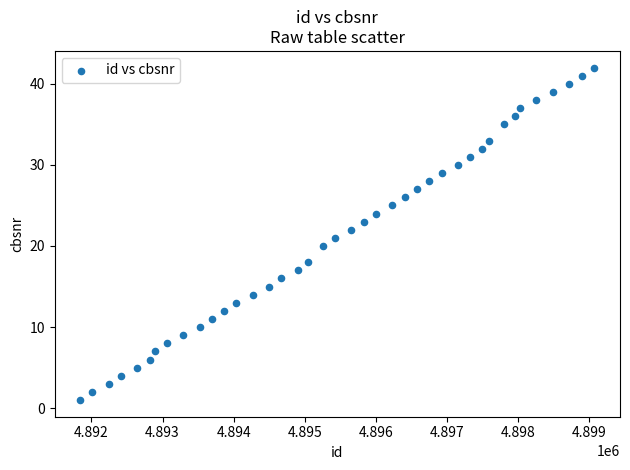

What is the range of Y values (max minus min)?

41